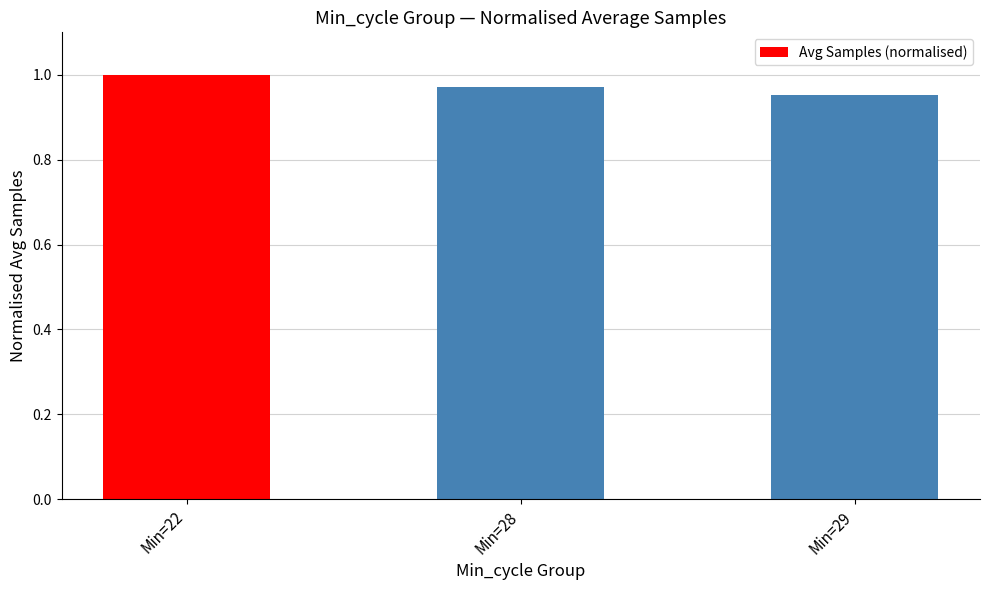

Between Min=29 and Min=22, which is larger?

Min=22